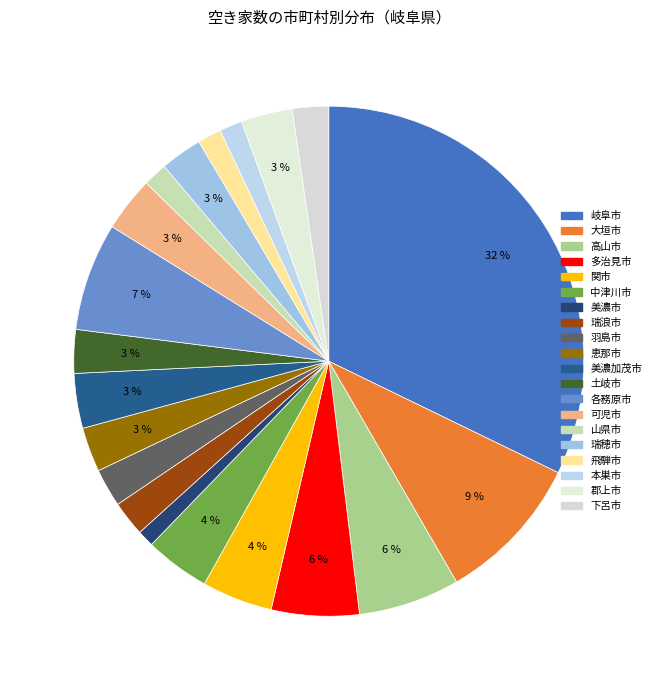

Between 多治見市 and 郡上市, which is larger?

多治見市